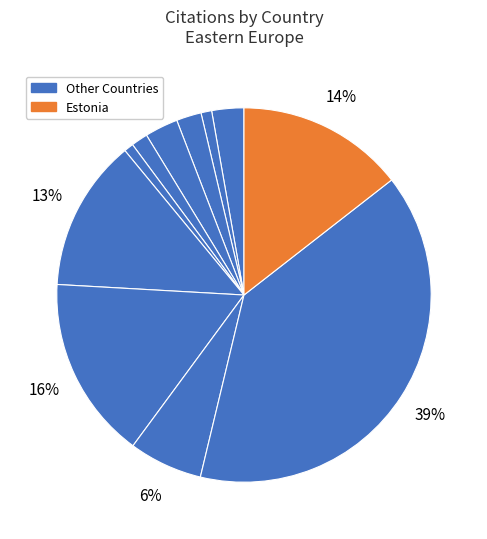

How many segments does this pie chart have?

11